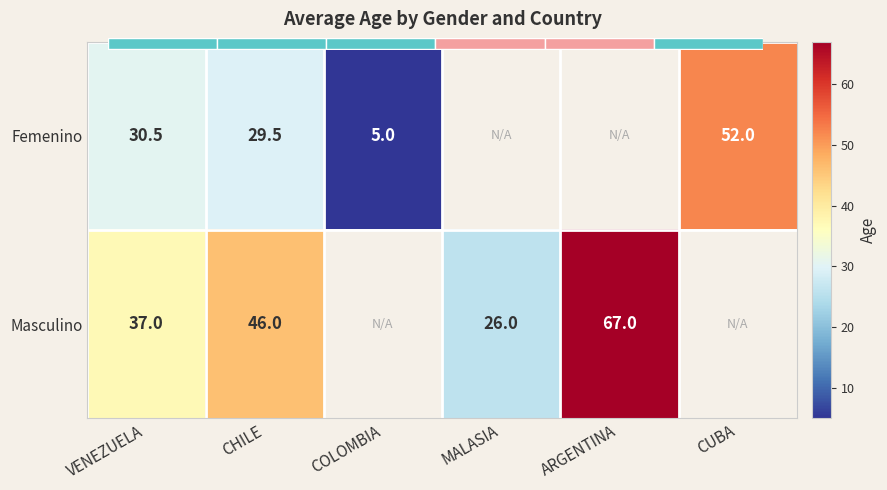

Between CHILE and ARGENTINA, which is larger?

ARGENTINA